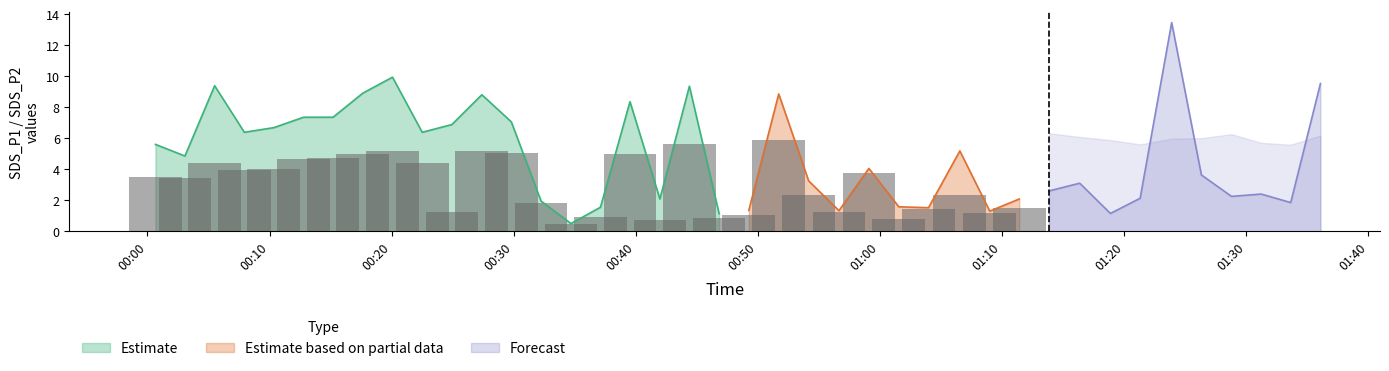

What is the minimum value for Estimate?

0.5